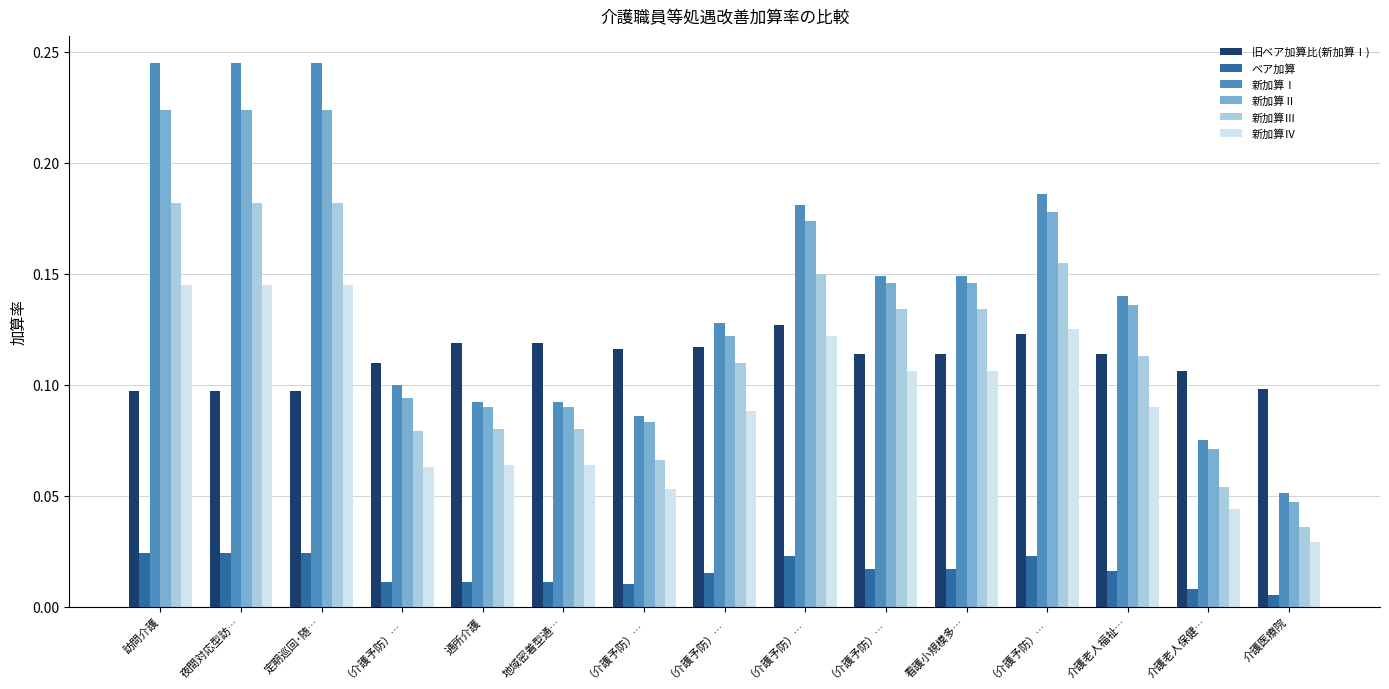

What is the difference between the second highest and second lowest values in the 新加算Ⅱ series?

0.2